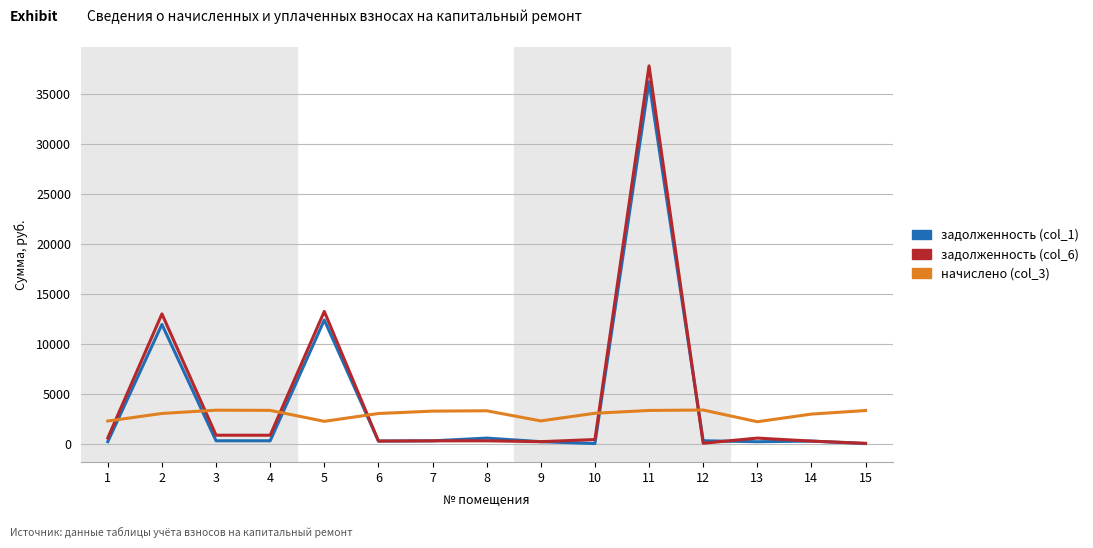

At which category is the sum across all series the highest?

11